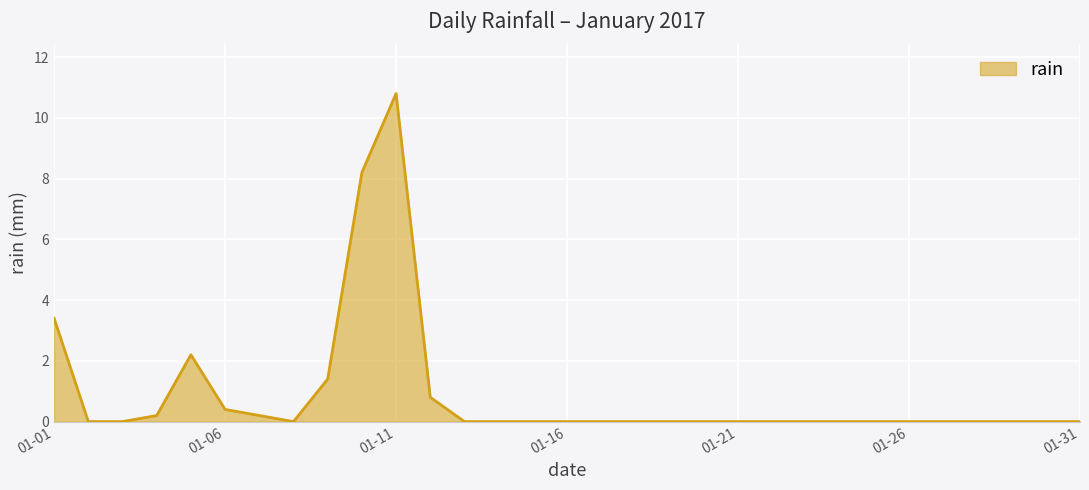

At which category does the data reach its first local peak?

2017-01-05